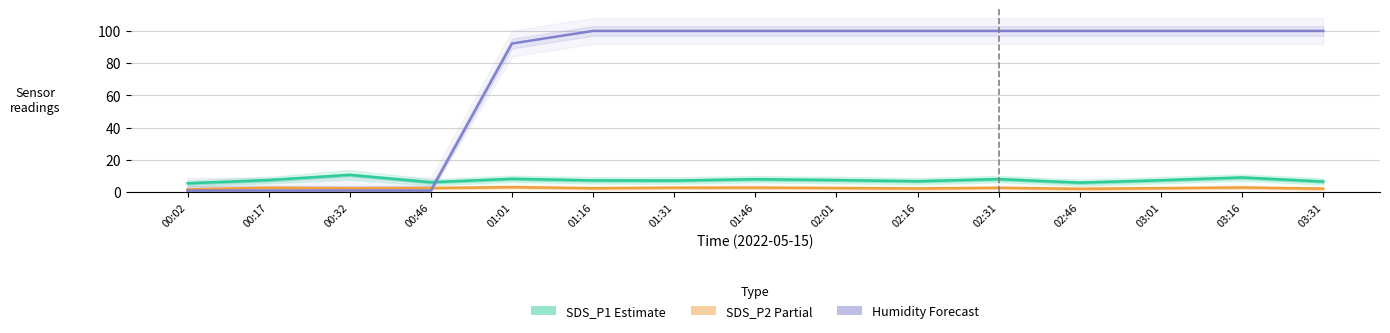

What is the difference between the second highest and minimum values in the SDS_P2 (Partial) series?

1.1